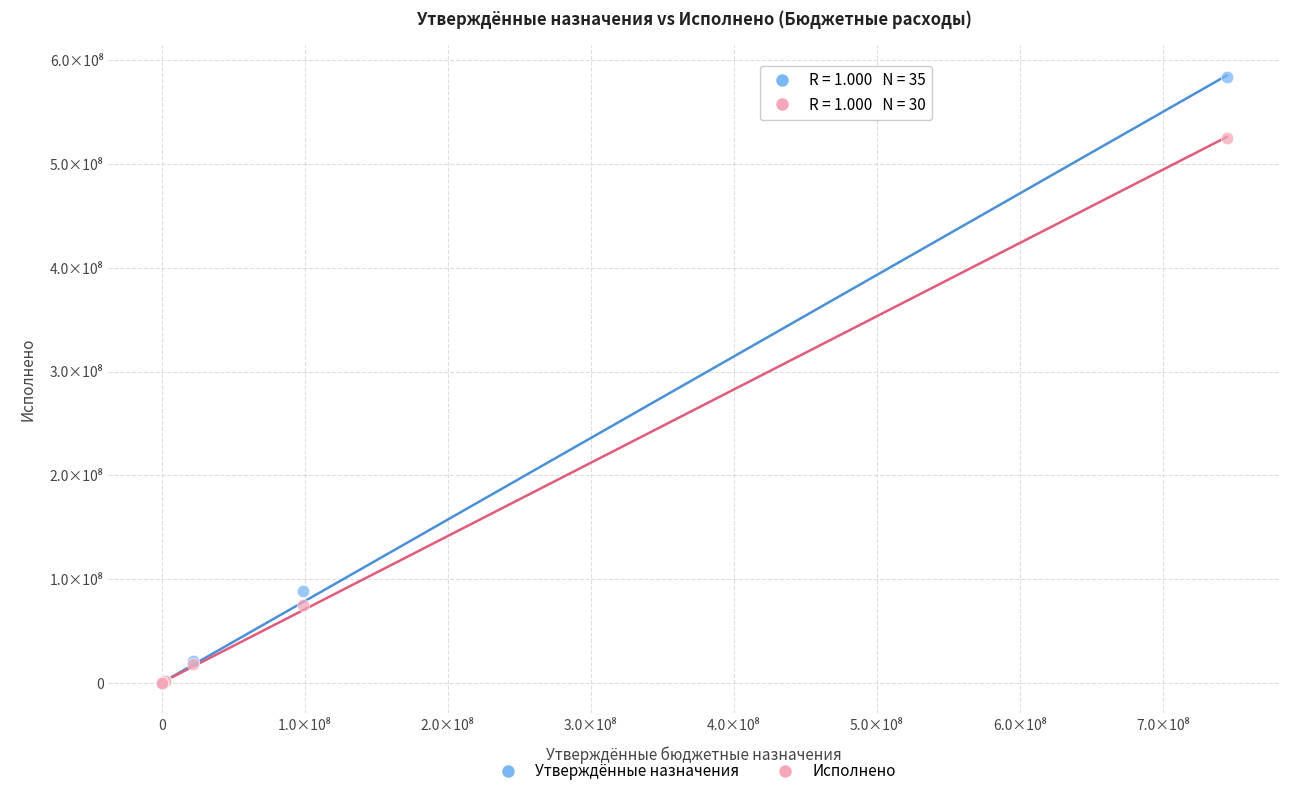

What are all the series names shown in the legend?

Утверждённые назначения, Исполнено